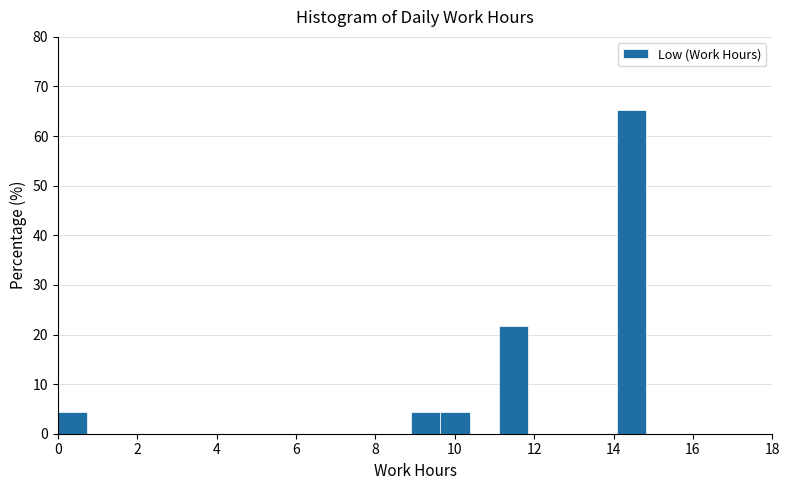

Around what value on the x-axis is the tallest bar? Give the approximate position of its centre, as read against the axis.

14.4